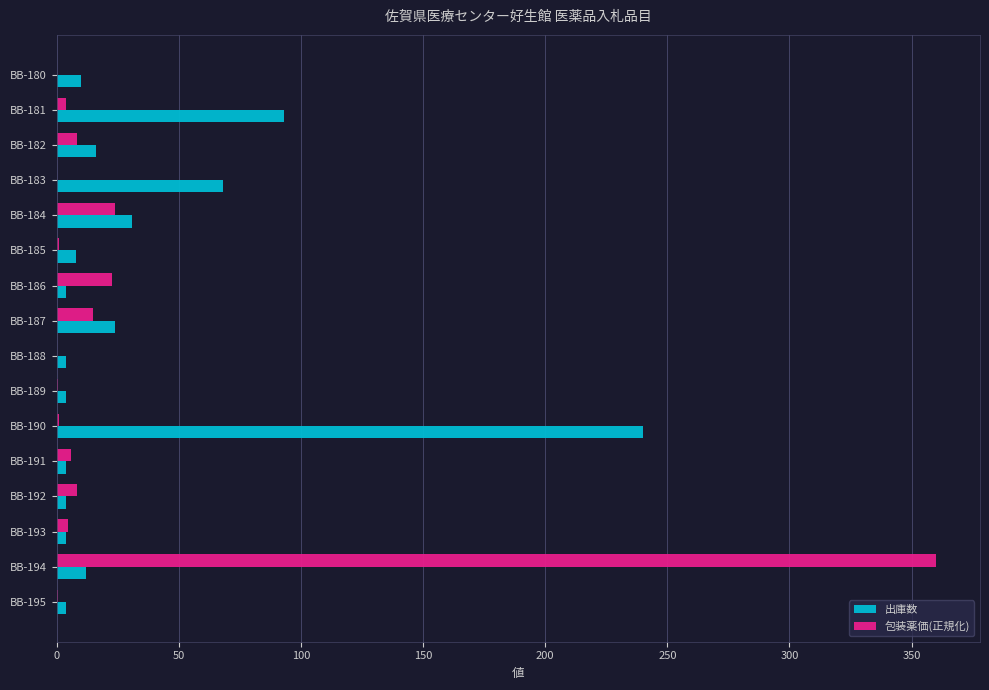

At which category is the sum across all series the highest?

BB-194